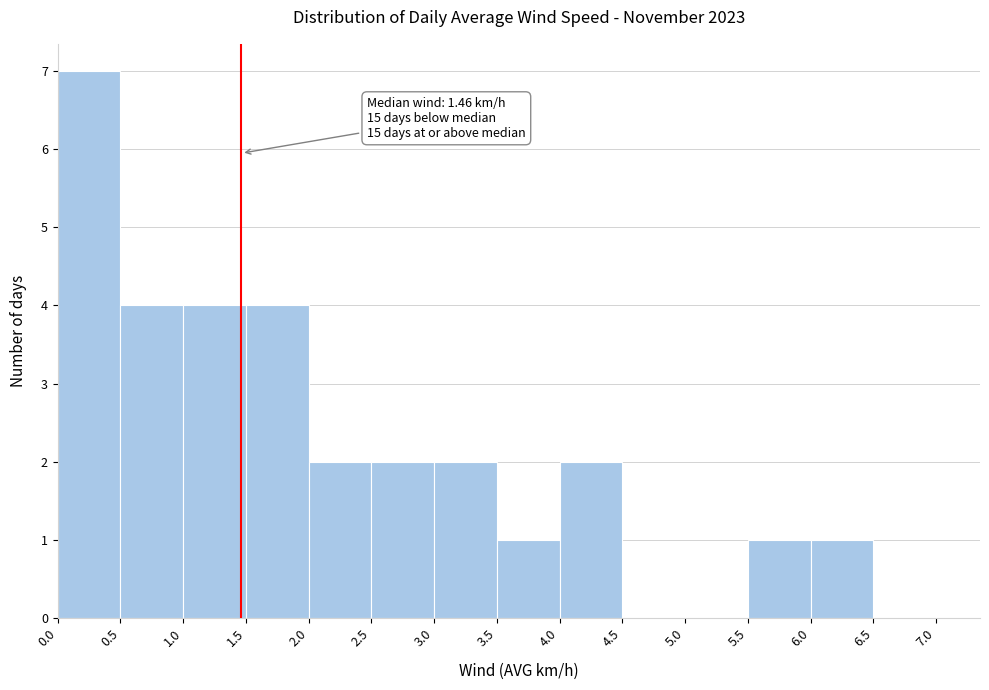

Which range on the x-axis has the tallest bar?

0.0 to 0.5